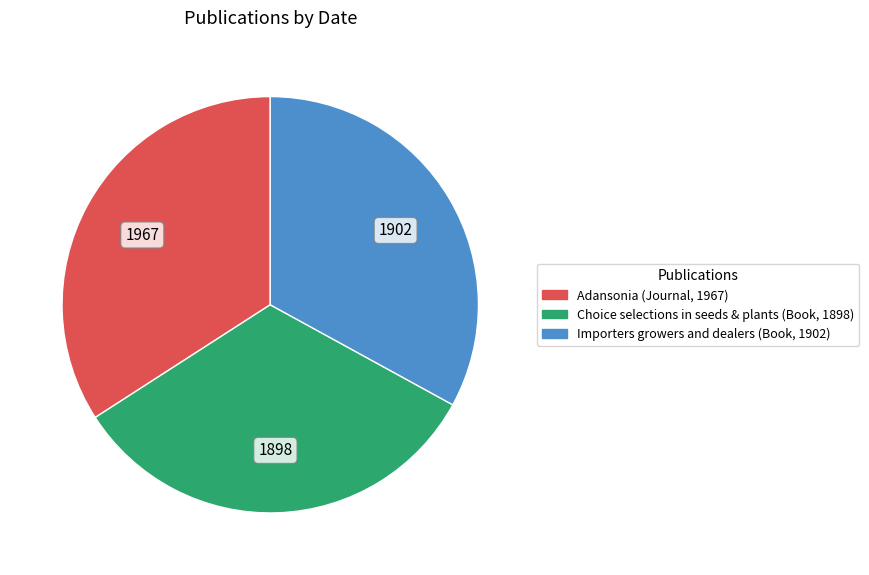

The Choice selections in seeds & plants (Book, 1898) slice represents 33% of the pie. True or false?

True